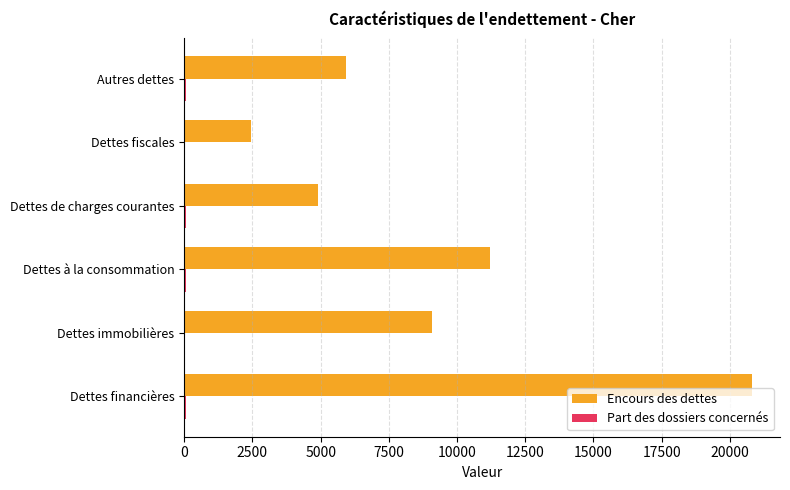

Which series has the largest total across all categories?

Encours des dettes